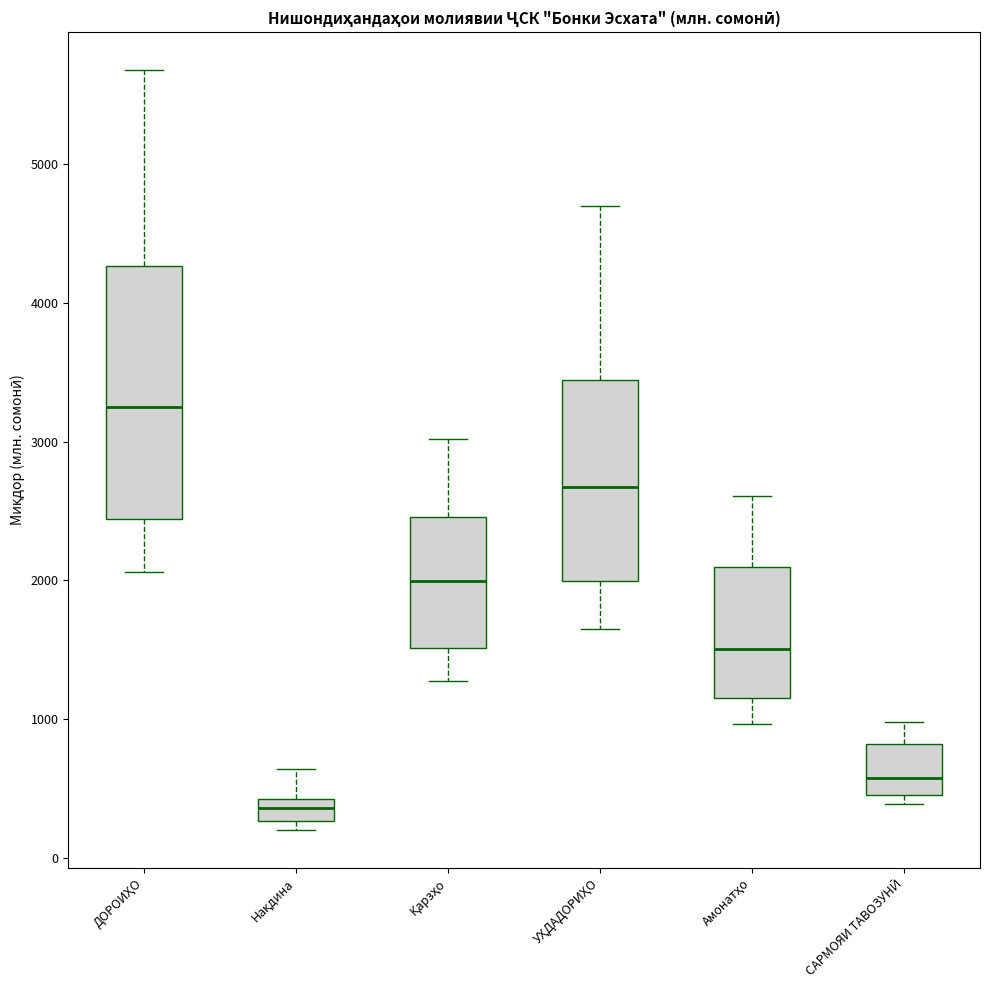

Where is the upper edge of the box for САРМОЯИ ТАВОЗУНӢ on the y-axis? The values are not printed on the chart, so give them approximately, as read against the axis.

800